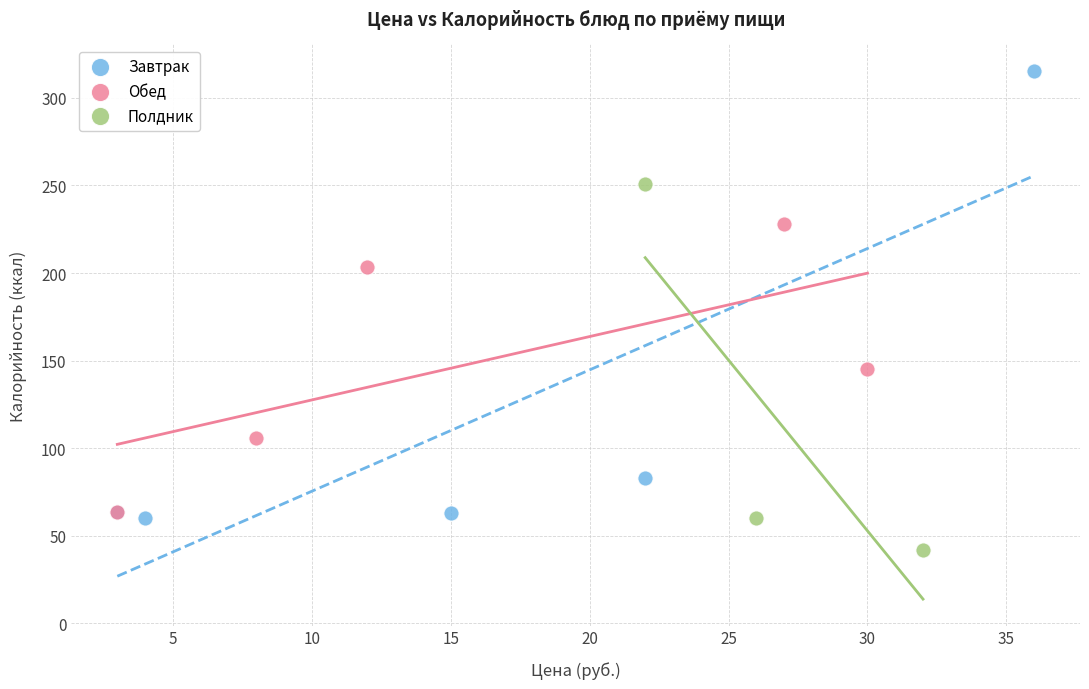

Which series has the largest Y range (max minus min)?

Завтрак